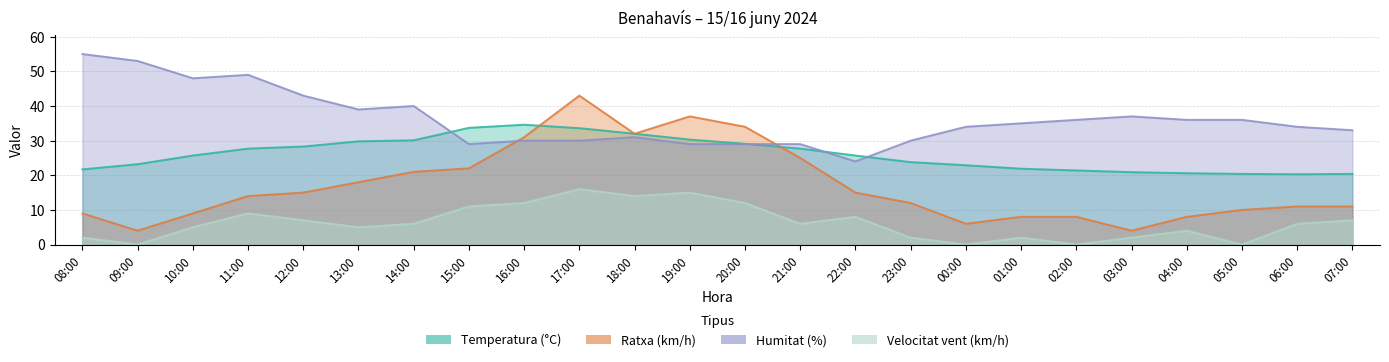

Between 19:00 and 11:00, which is larger?

19:00